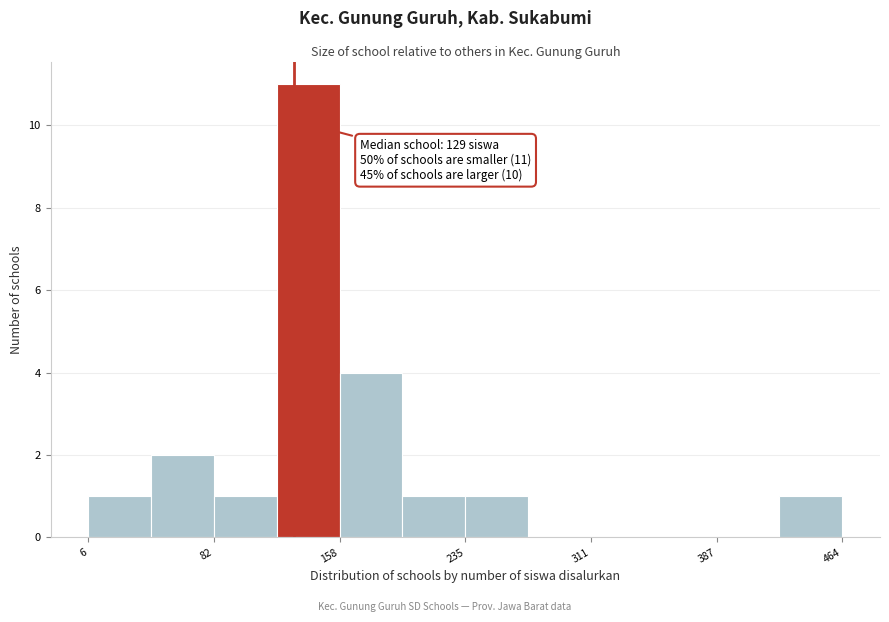

Read against the x-axis, roughly where is the centre of the tallest bar?

140